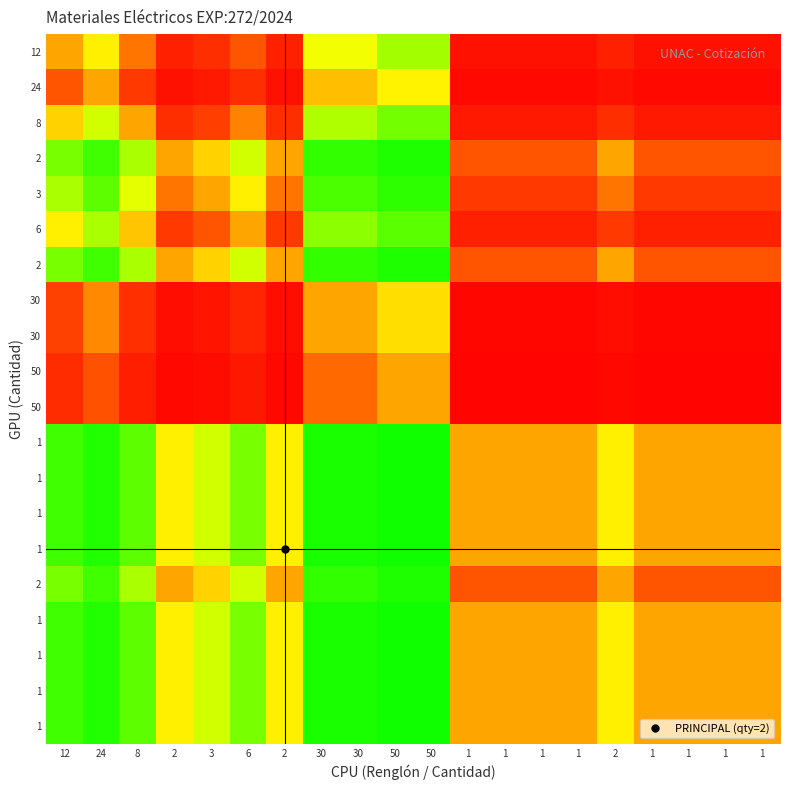

At how many categories does at least one series exceed 0?

20